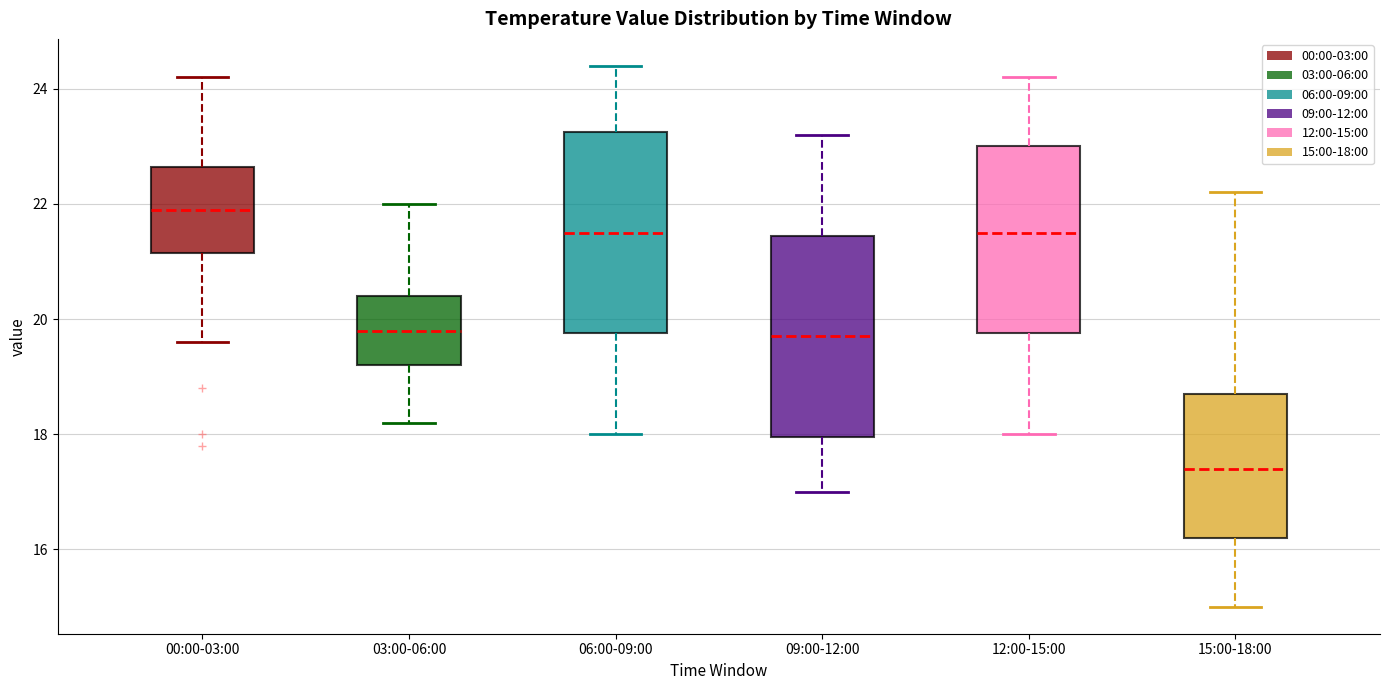

Which box's median line is the highest?

00:00-03:00